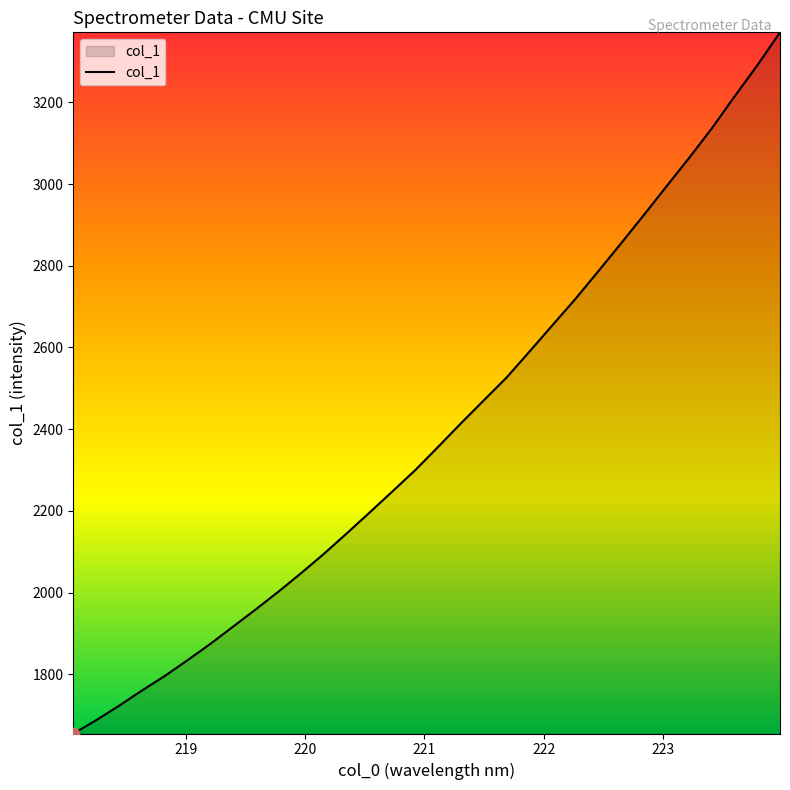

What is the minimum value shown in the chart?

1655.2